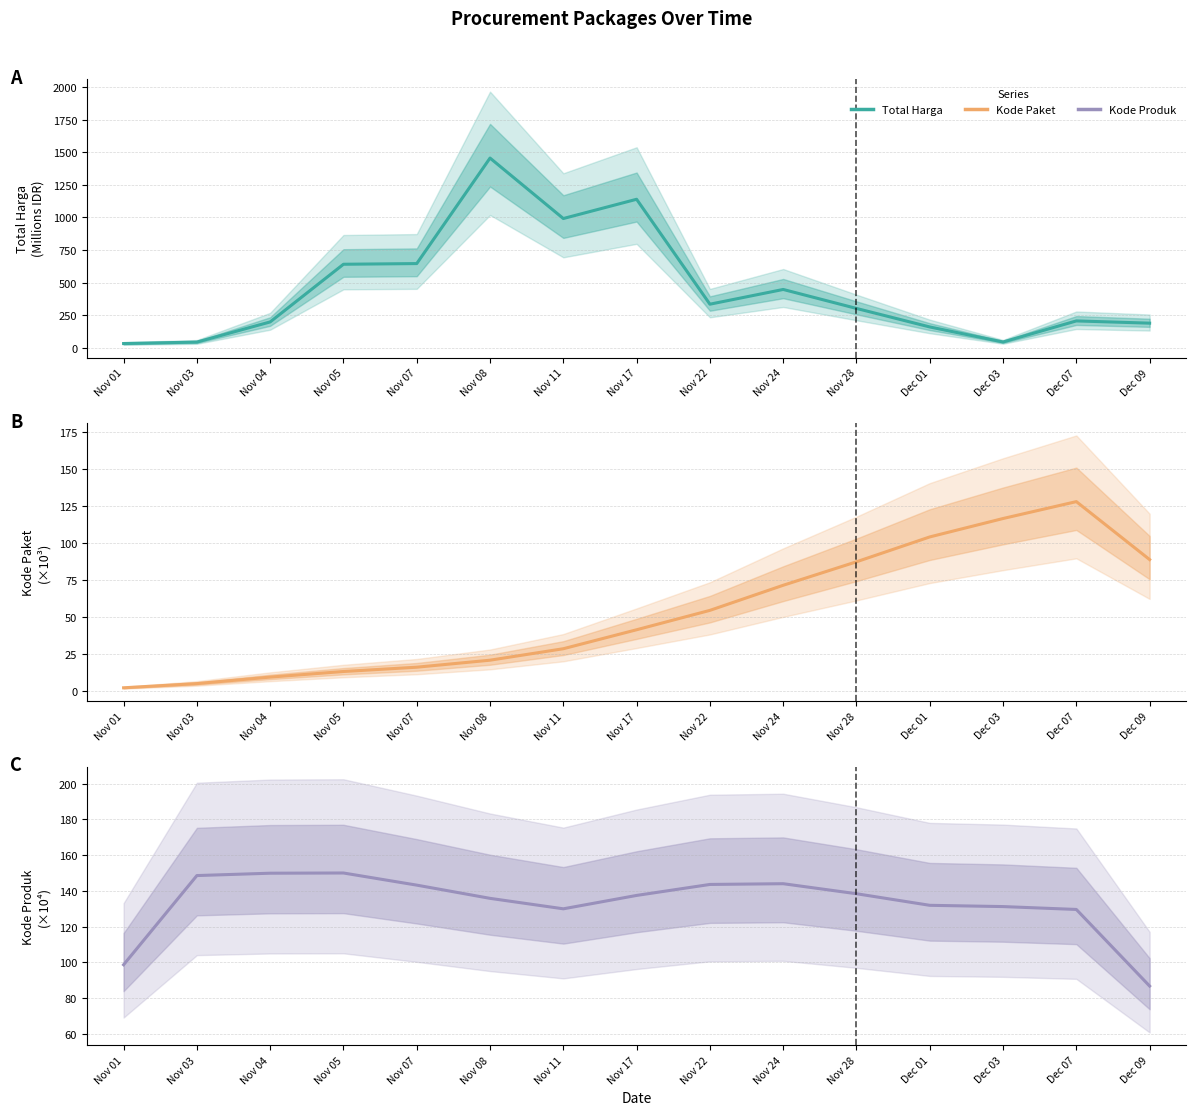

True or false: Kode Produk and Kode Paket cross at least once.

True